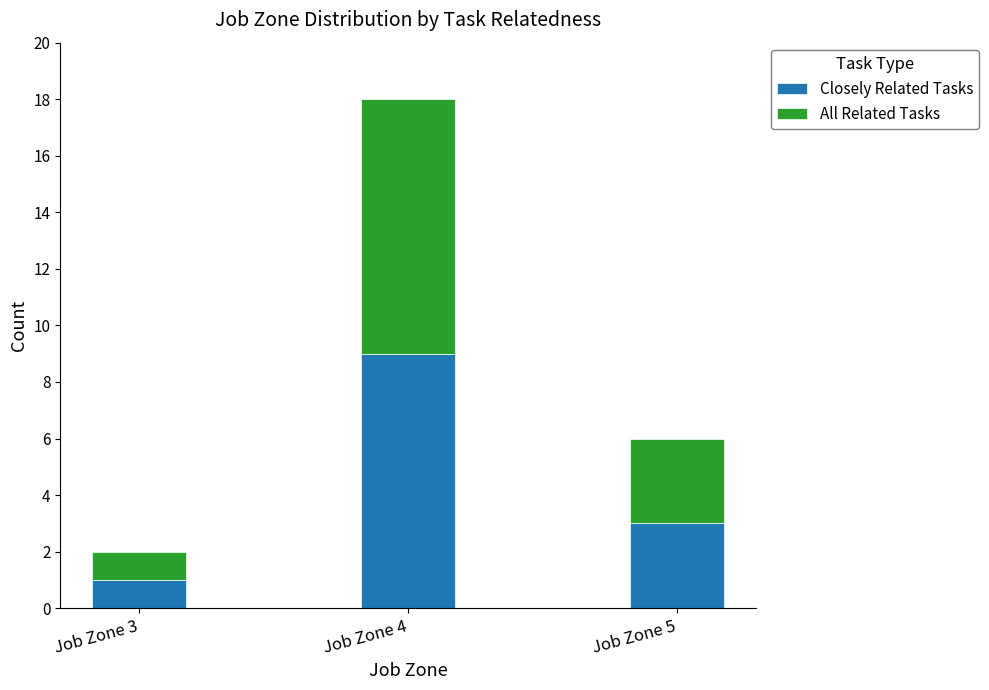

The value of Closely Related Tasks at Job Zone 3 is 1. True or false?

True